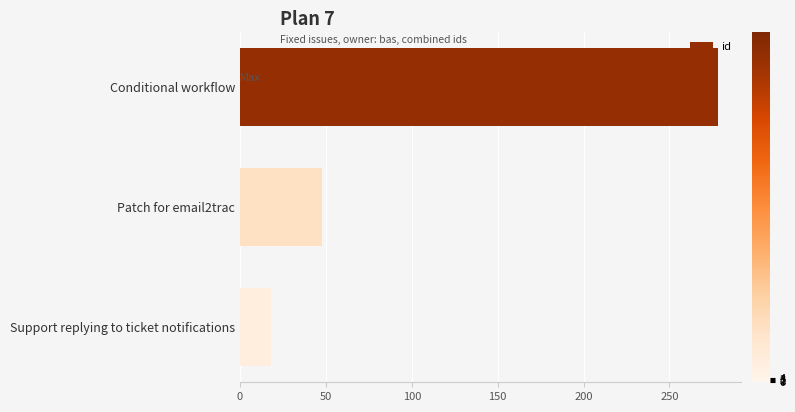

Reading top to bottom, list all the values displayed in this chart.

278	48	18